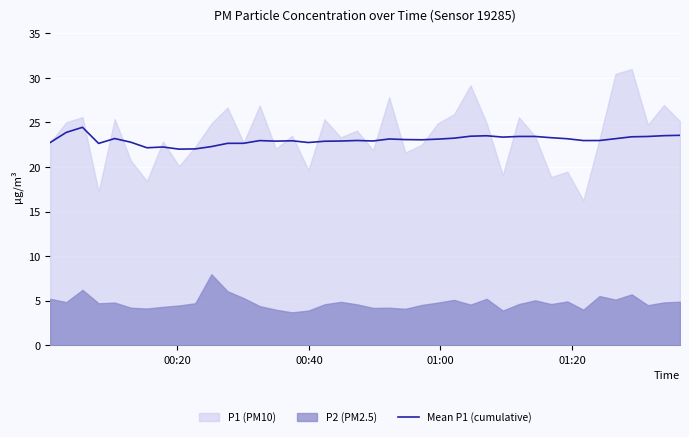

What is the lowest value of the Mean P1 (cumulative) series?

22.0